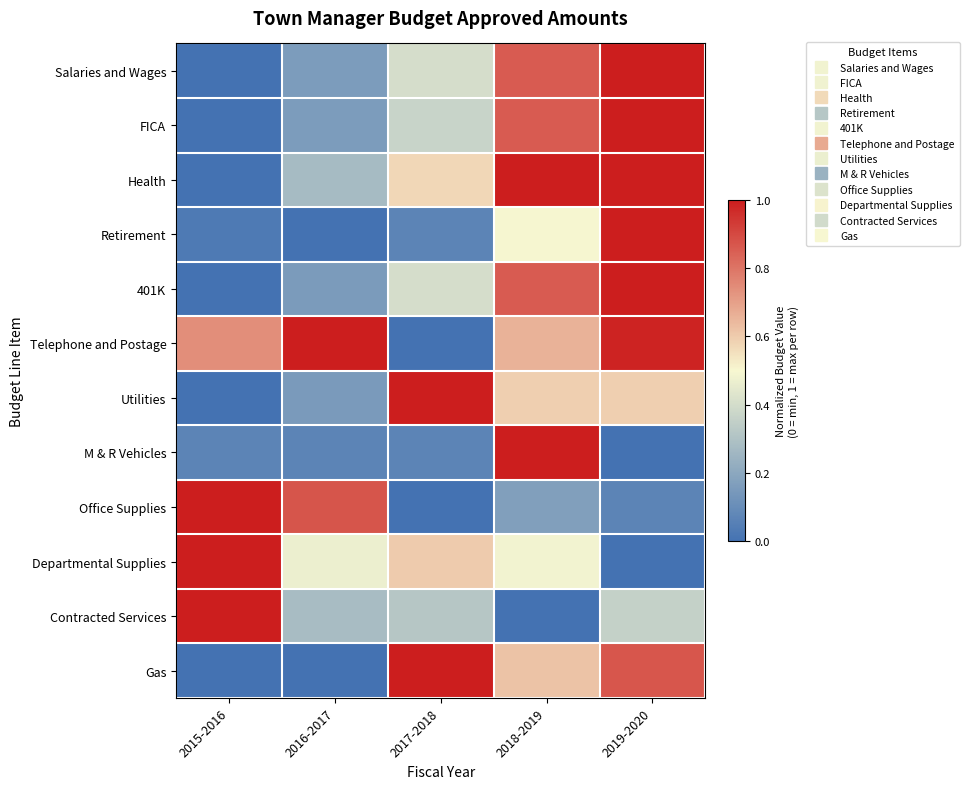

Reading left to right, transcribe all the data shown in this chart.

Salaries and Wages: 2015-2016=0.0	2016-2017=0.2	2017-2018=0.4	2018-2019=0.9	2019-2020=1.0
FICA: 2015-2016=0.0	2016-2017=0.2	2017-2018=0.4	2018-2019=0.9	2019-2020=1.0
Health: 2015-2016=0.0	2016-2017=0.3	2017-2018=0.6	2018-2019=1.0	2019-2020=1.0
Retirement: 2015-2016=0.0	2016-2017=0.0	2017-2018=0.1	2018-2019=0.5	2019-2020=1.0
401K: 2015-2016=0.0	2016-2017=0.2	2017-2018=0.4	2018-2019=0.9	2019-2020=1.0
Telephone and Postage: 2015-2016=0.7	2016-2017=1.0	2017-2018=0.0	2018-2019=0.7	2019-2020=1.0
Utilities: 2015-2016=0.0	2016-2017=0.2	2017-2018=1.0	2018-2019=0.6	2019-2020=0.6
M & R Vehicles: 2015-2016=0.1	2016-2017=0.1	2017-2018=0.1	2018-2019=1.0	2019-2020=0.0
Office Supplies: 2015-2016=1.0	2016-2017=0.9	2017-2018=0.0	2018-2019=0.2	2019-2020=0.1
Departmental Supplies: 2015-2016=1.0	2016-2017=0.5	2017-2018=0.6	2018-2019=0.5	2019-2020=0.0
Contracted Services: 2015-2016=1.0	2016-2017=0.3	2017-2018=0.3	2018-2019=0.0	2019-2020=0.4
Gas: 2015-2016=0.0	2016-2017=0.0	2017-2018=1.0	2018-2019=0.6	2019-2020=0.9